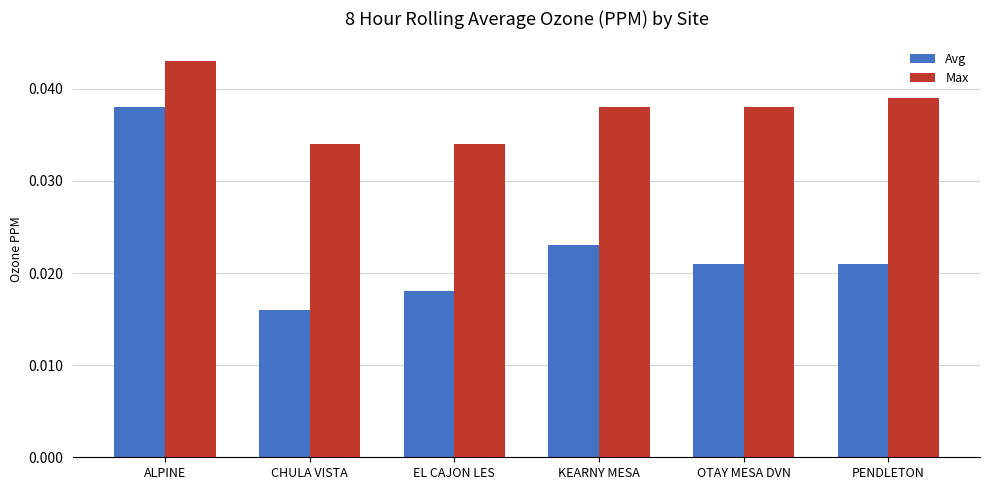

How many groups of bars are there?

6